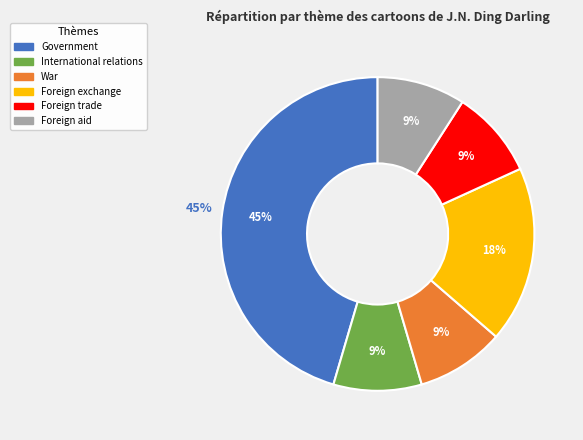

Combined, do Government and Foreign trade account for over 50%?

Yes